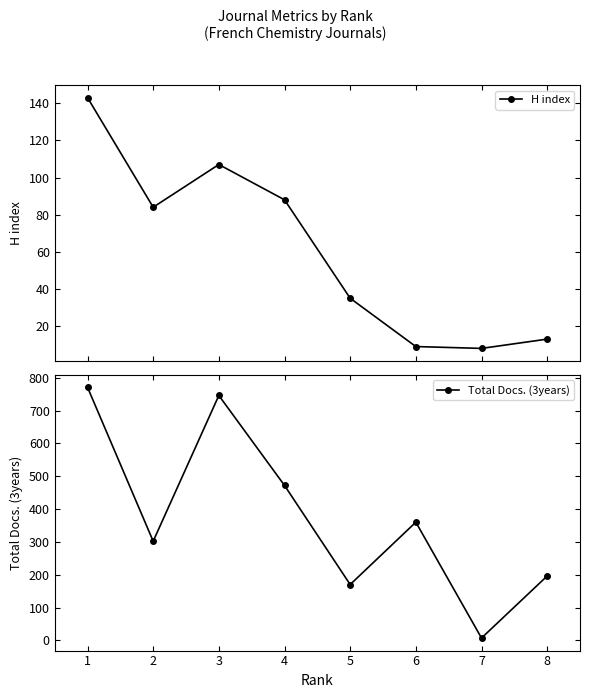

Rank the categories by H index value from highest to lowest.

1, 3, 4, 2, 5, 8, 6, 7